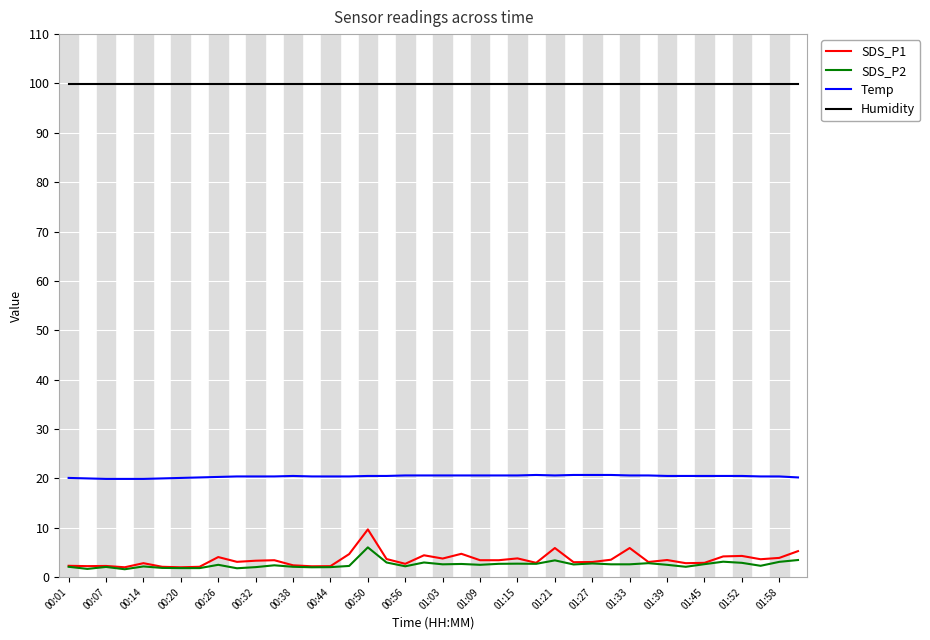

Which series has the widest spread of values?

SDS_P1